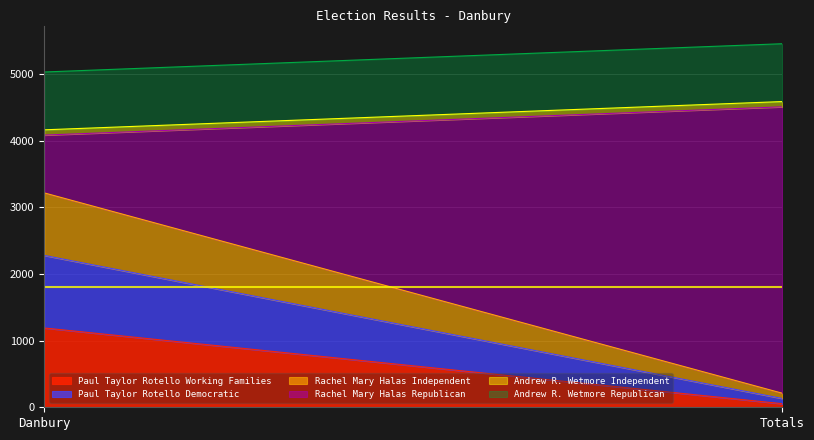

What is the difference between the Rachel Mary Halas Independent values at Danbury and Totals?

859